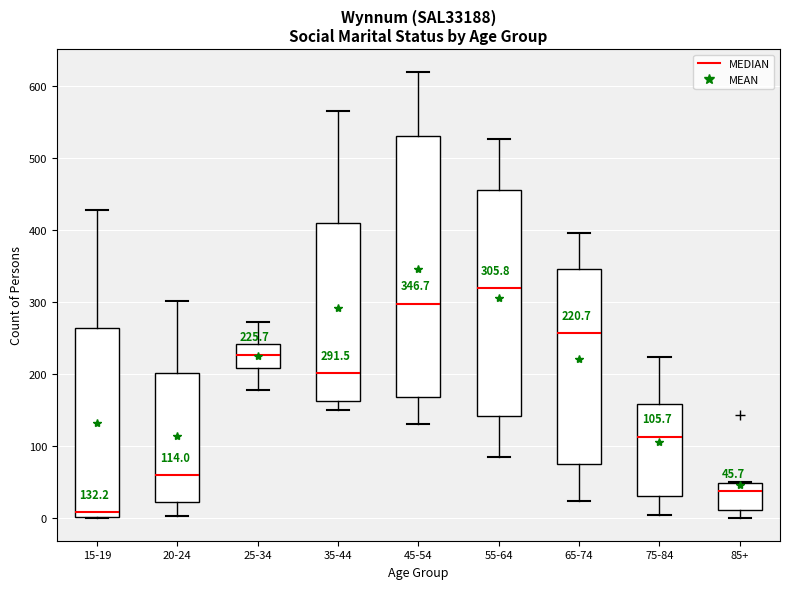

Which box has the highest median line?

55-64